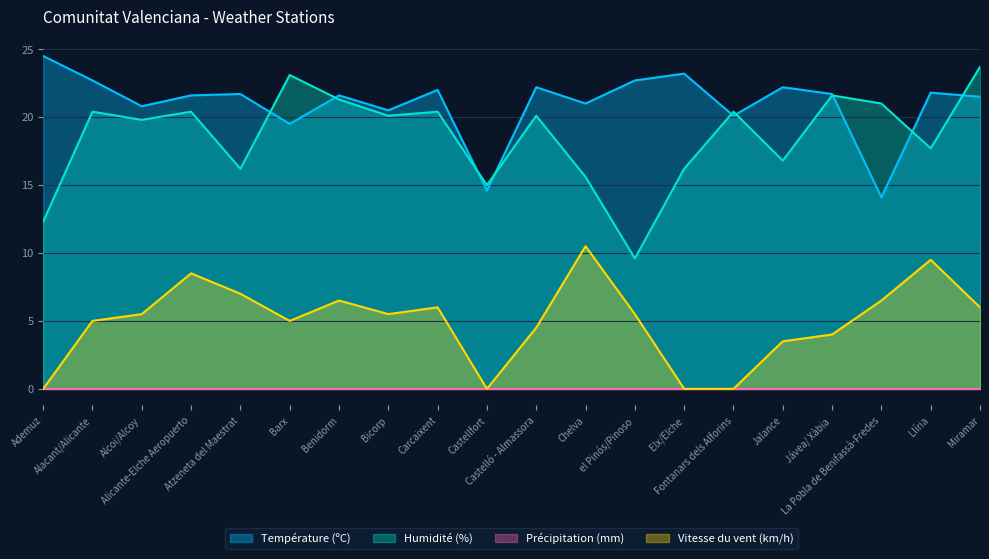

Which series has the widest spread of values?

Humidité (%)